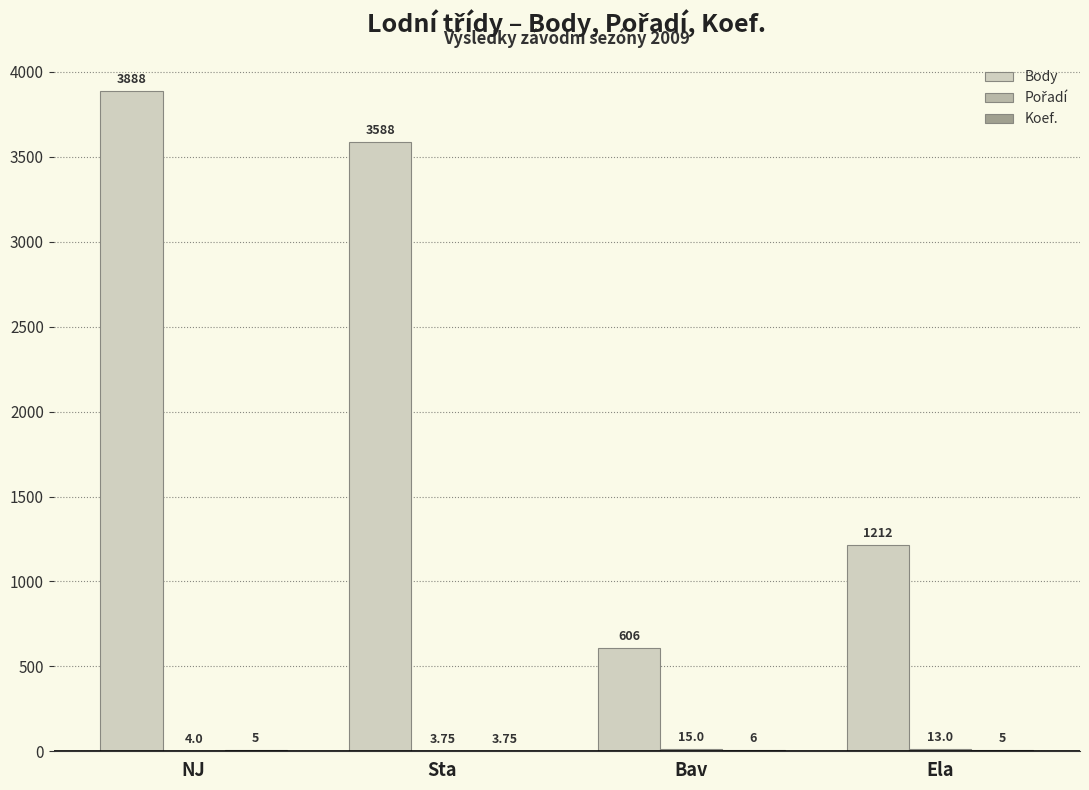

At which category is the sum across all series the highest?

NJ